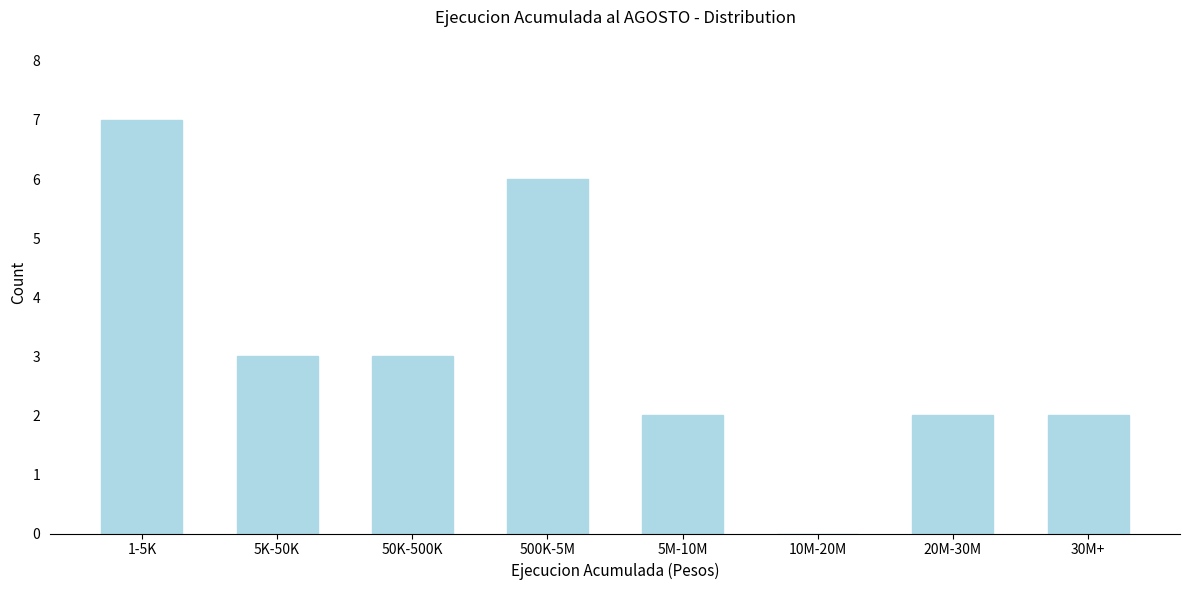

Reading left to right, list all the values displayed in this chart.

1-5K=7	5K-50K=3	50K-500K=3	500K-5M=6	5M-10M=2	10M-20M=0	20M-30M=2	30M+=2